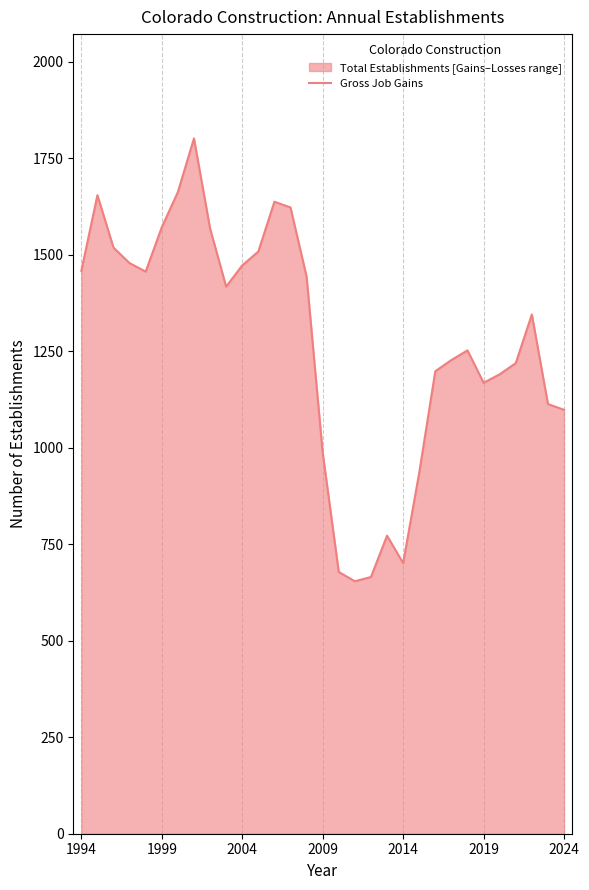

What is the greatest value displayed?

1801